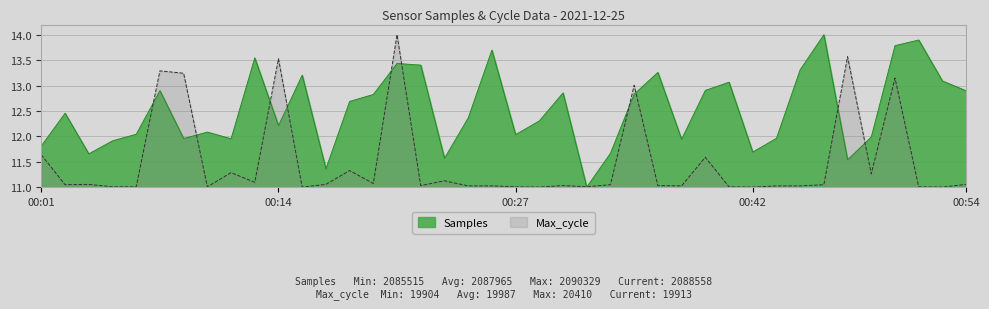

What is the average value of the Samples series?

12.5